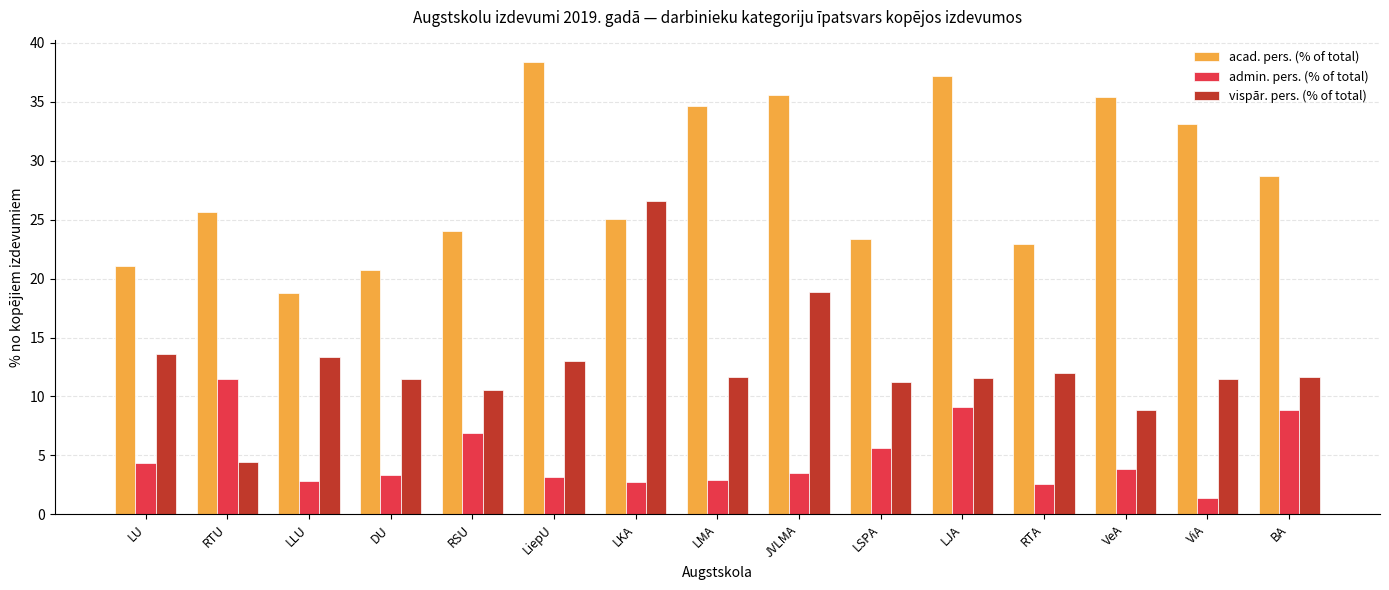

What are all the series names shown in the legend?

acad. pers. (% of total), admin. pers. (% of total), vispār. pers. (% of total)